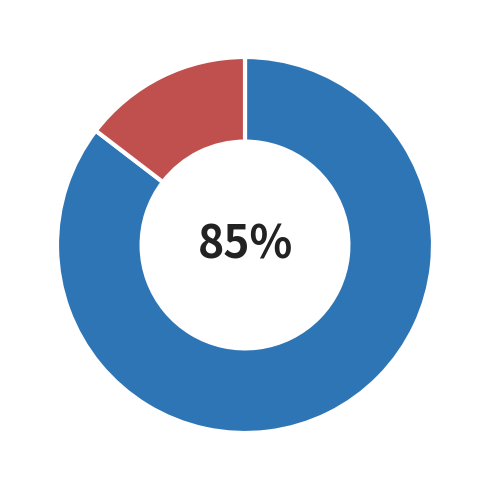

To the nearest percent, what is the average slice percentage?

50%